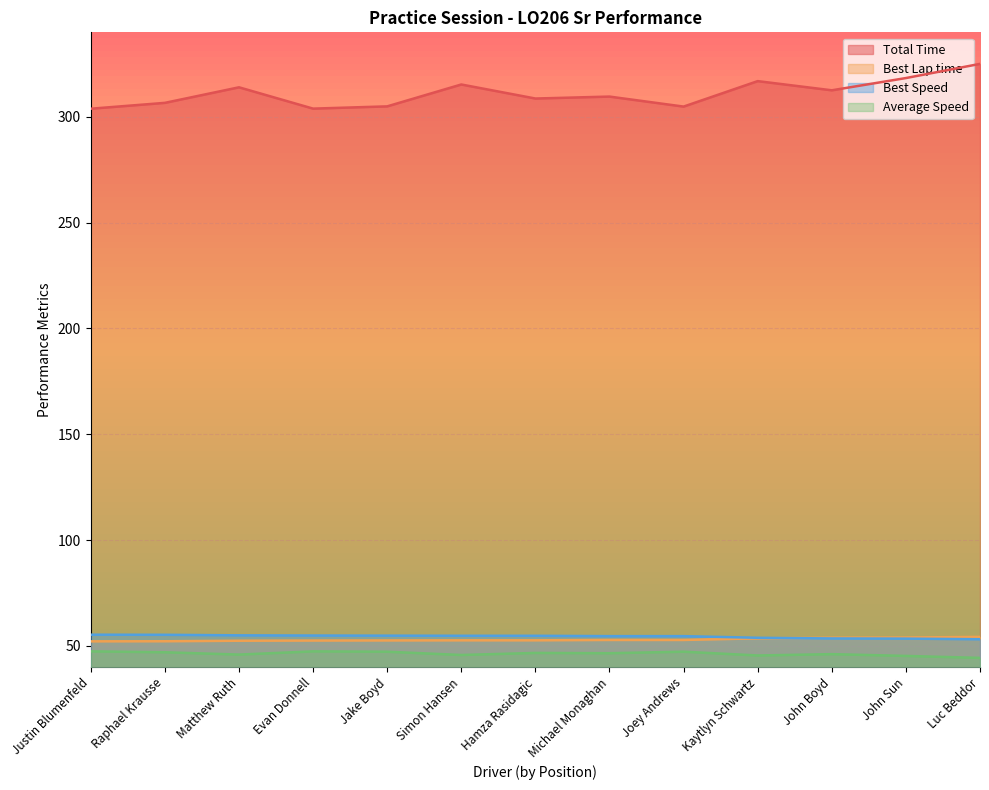

Reading right to left, what are all the values shown in this chart?

Total Time: 325.1	318.4	312.6	316.9	304.9	309.6	308.7	315.3	305.0	303.9	314.0	306.7	303.9
Best Lap time: 54.2	53.9	53.8	53.5	52.8	52.8	52.6	52.6	52.5	52.5	52.4	52.2	52.1
Best Speed: 53.1	53.4	53.5	53.8	54.6	54.6	54.7	54.8	54.8	54.9	55.0	55.2	55.3
Average Speed: 44.3	45.2	46.1	45.4	47.2	46.5	46.6	45.7	47.2	47.4	45.9	47.0	47.4